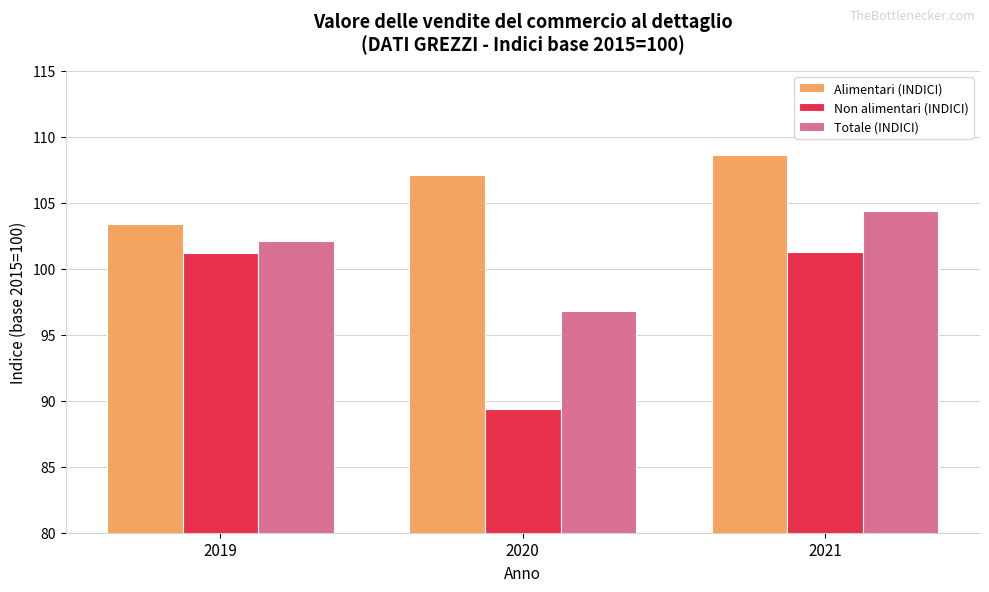

What is the total value across all series at 2019?

306.7